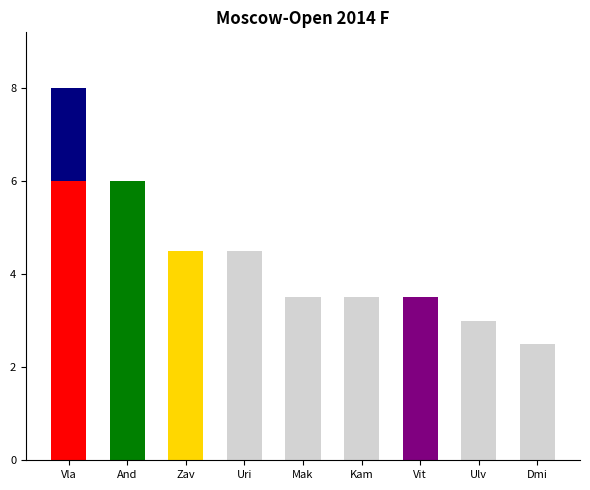

What is the greatest value displayed?

8.0